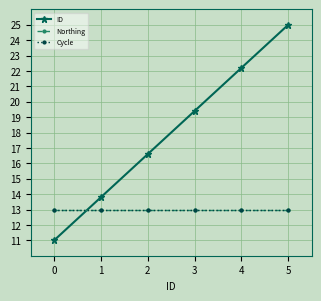

Reading right to left, extract all data points from this chart.

ID: 5=25.0	4=22.2	3=19.4	2=16.6	1=13.8	0=11.0
Northing: 5=13.0	4=13.0	3=13.0	2=13.0	1=13.0	0=13.0
Cycle: 5=13.0	4=13.0	3=13.0	2=13.0	1=13.0	0=13.0